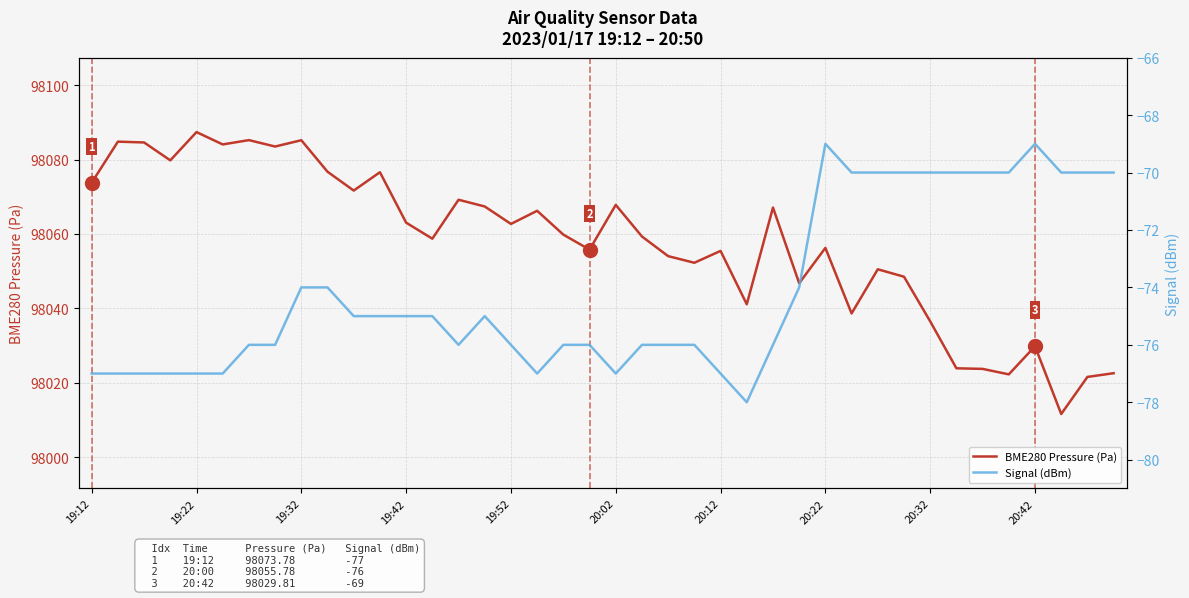

How many data points in BME280 Pressure (Pa) are less than 98059?

19